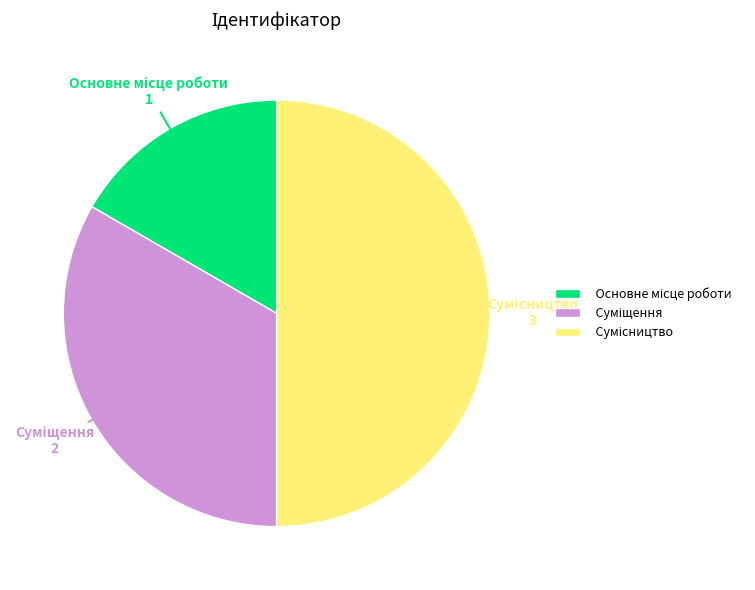

Is there a majority slice in this chart?

No